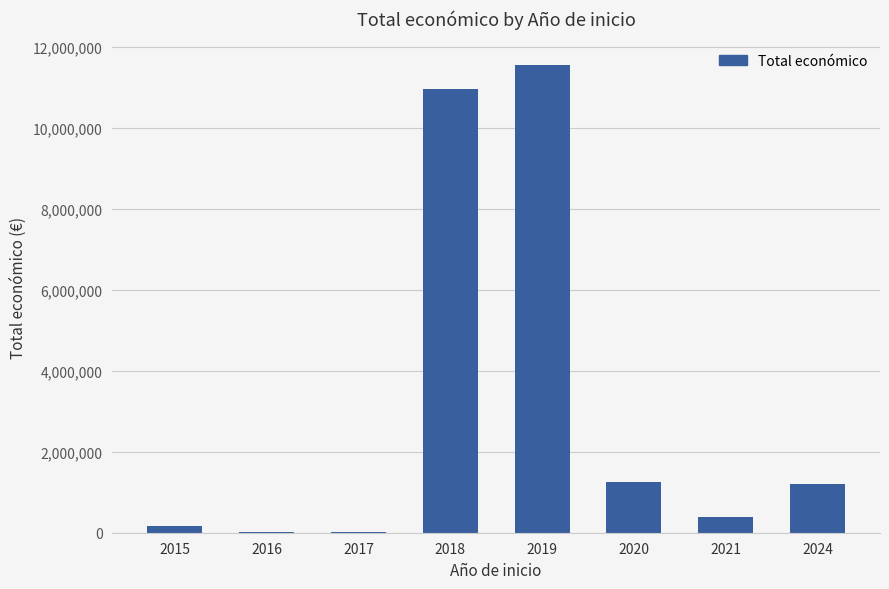

What is the sum of all values?

25552205